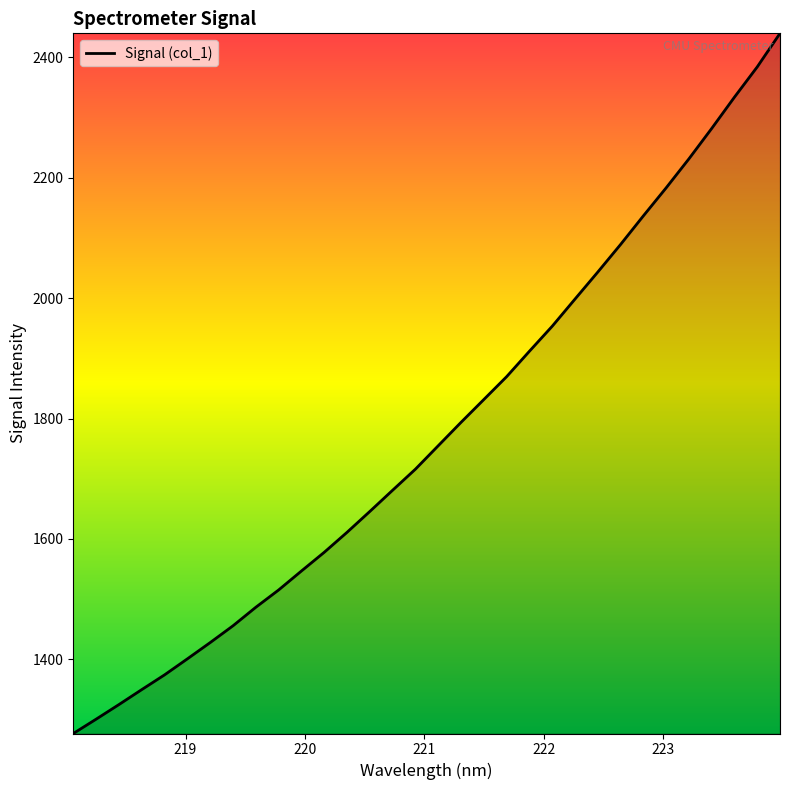

What is the difference between the maximum and minimum values?

1162.9